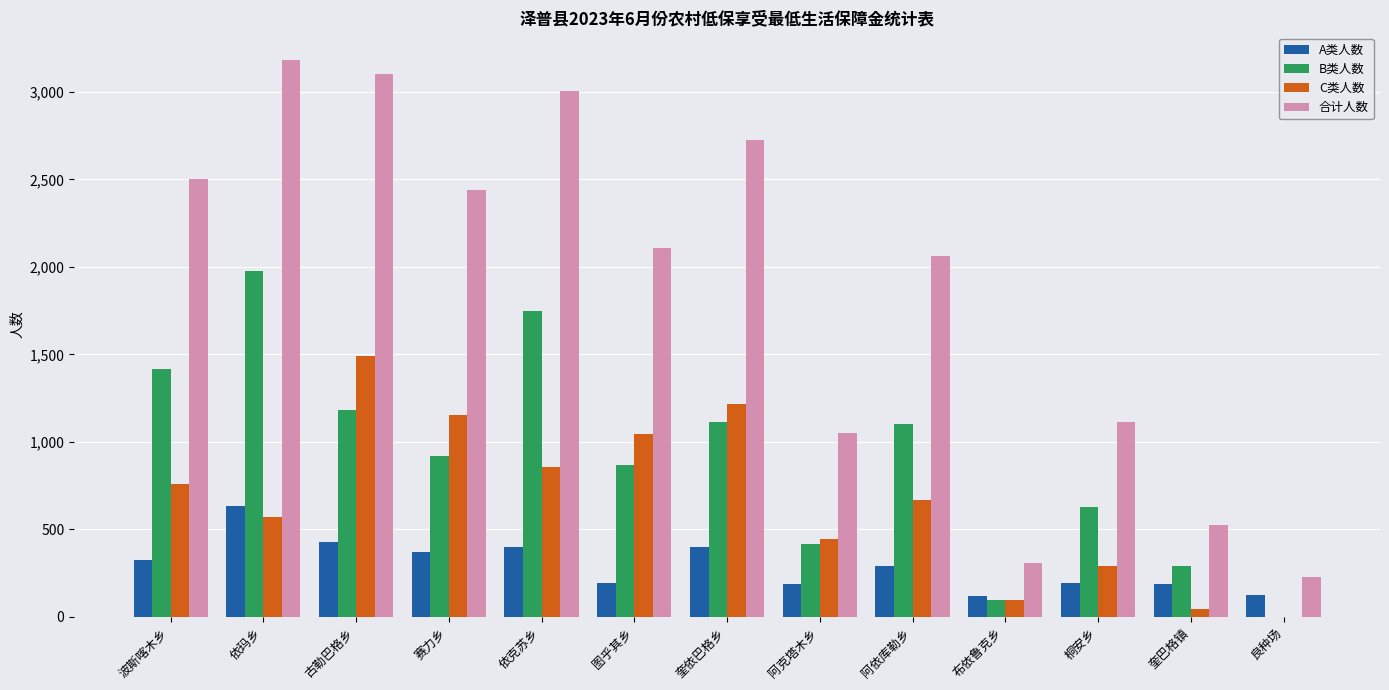

Which series has the widest spread of values?

合计人数